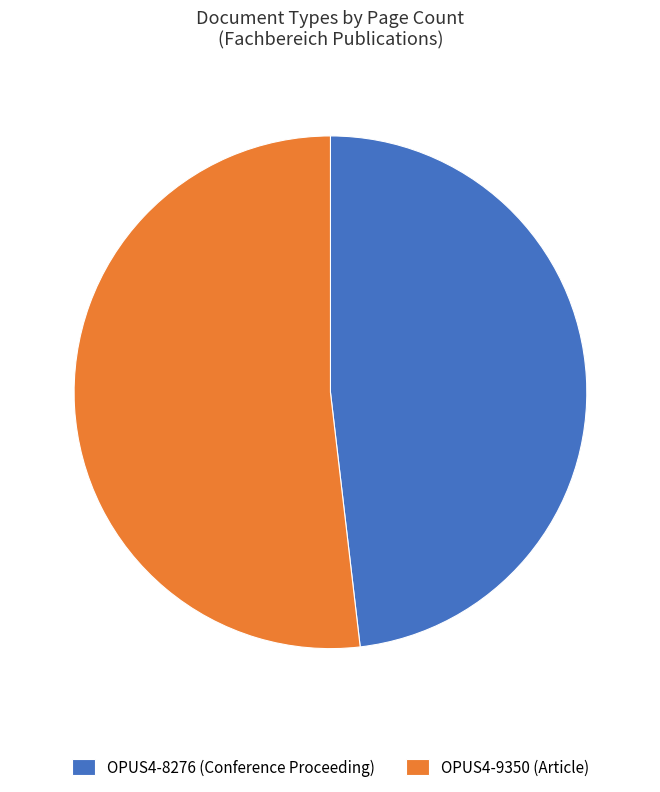

Do OPUS4-8276 (Conference Proceeding) and OPUS4-9350 (Article) together represent more than half of the pie?

Yes